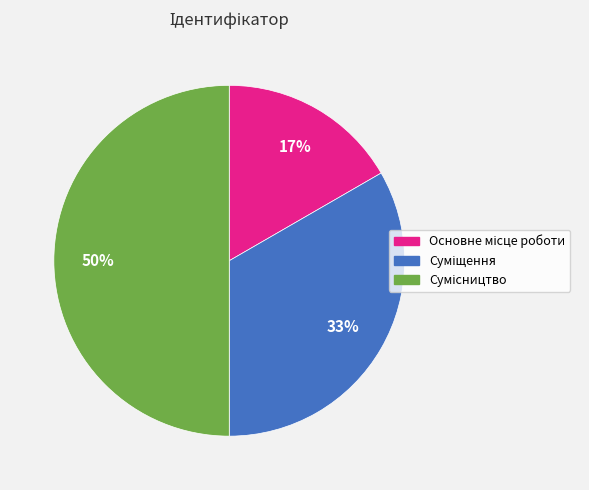

To the nearest percent, what is the average slice percentage?

33%